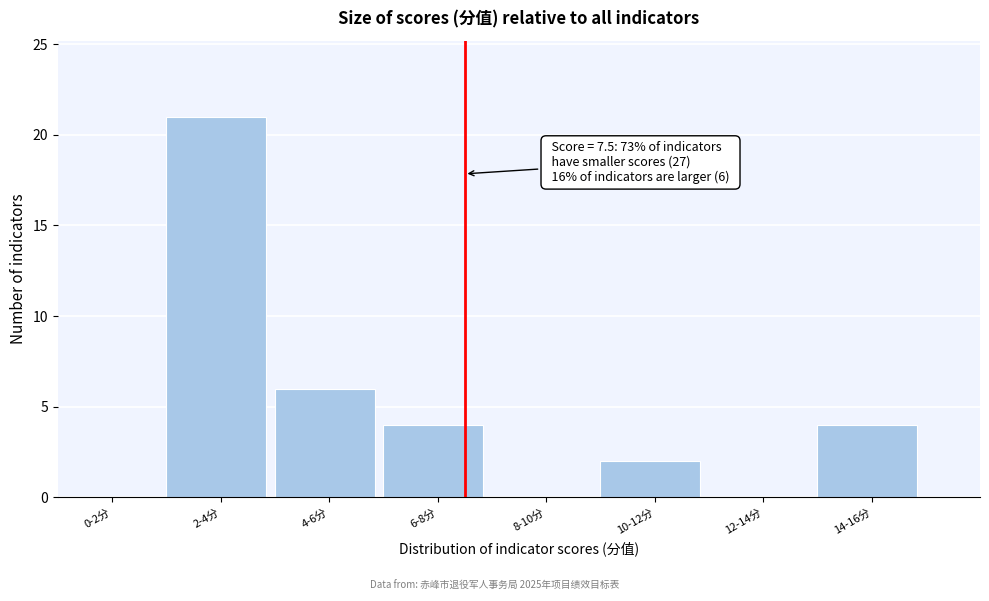

Reading left to right, extract all data points from this chart.

0-2分=0	2-4分=21	4-6分=6	6-8分=4	8-10分=0	10-12分=2	12-14分=0	14-16分=4